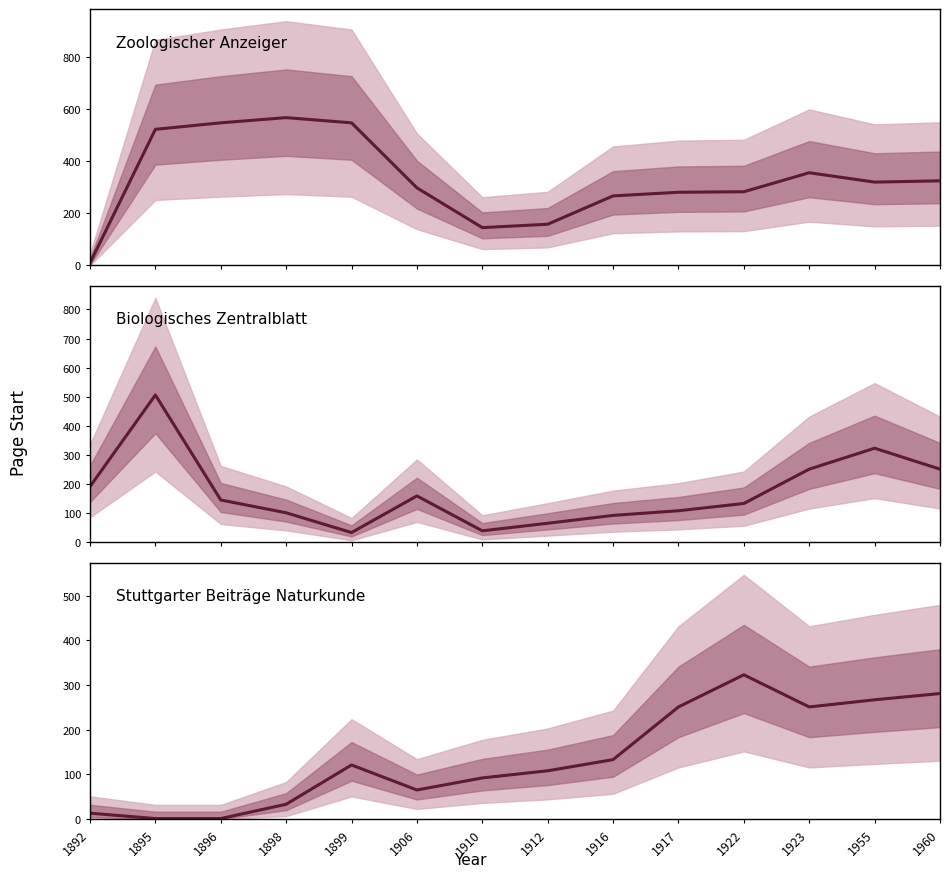

True or false: Stuttgarter Beiträge Naturkunde and Biologisches Zentralblatt intersect in this chart.

True